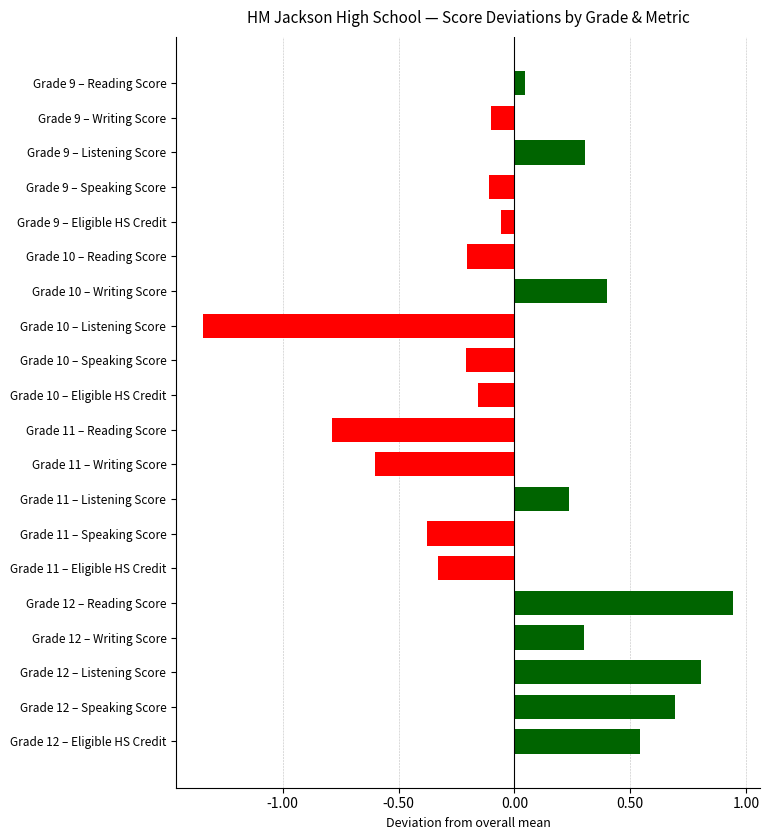

How many categories are shown in the chart?

20